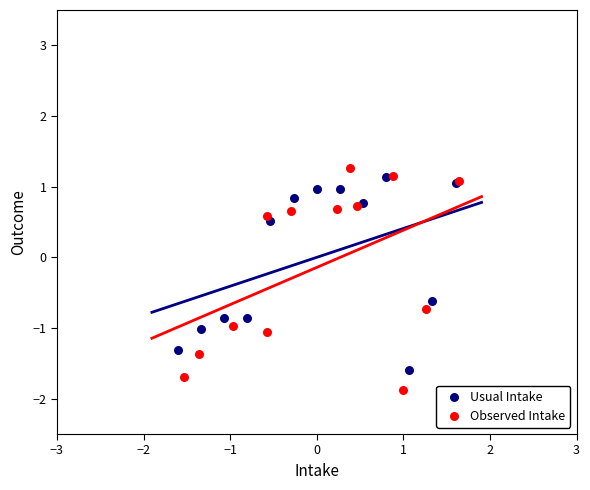

Which series reaches the minimum Y coordinate?

Observed Intake